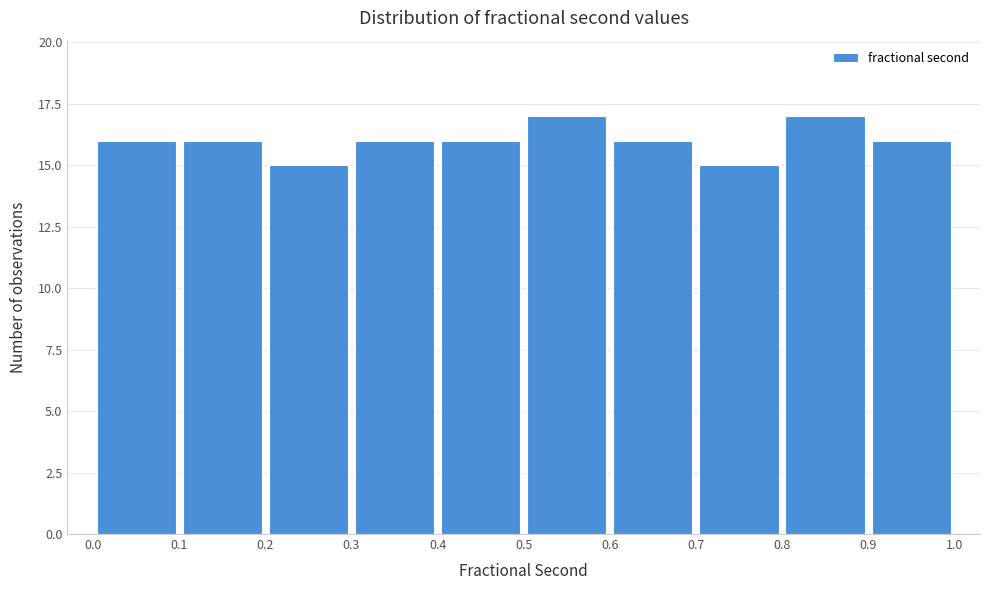

What is the height of the bar covering 0.9 to 1.0 on the x-axis? The values are not printed on the chart, so give them approximately, as read against the axis.

16